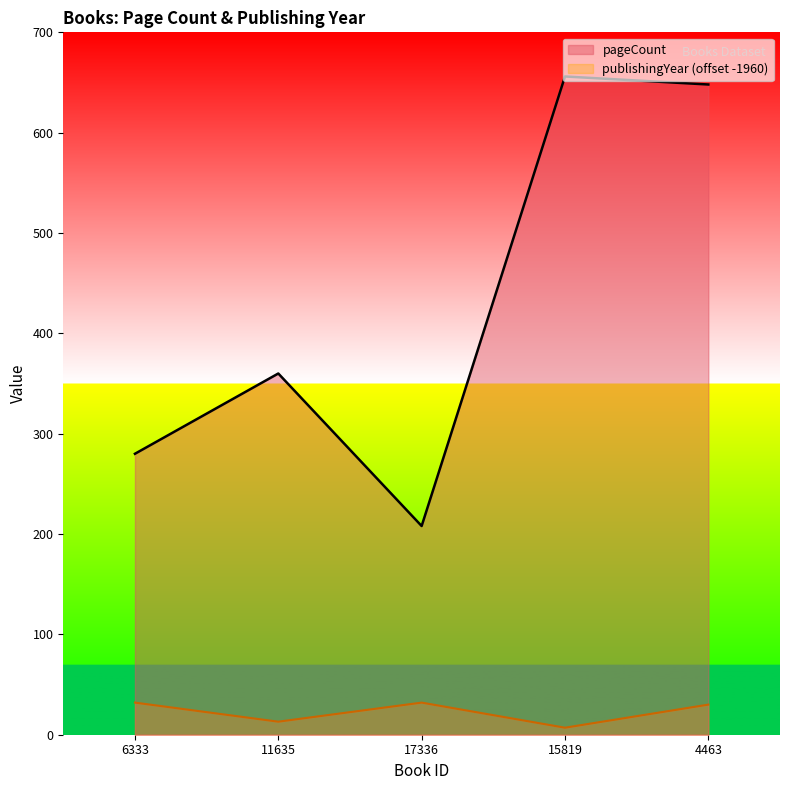

Does the chart have visible grid lines?

No